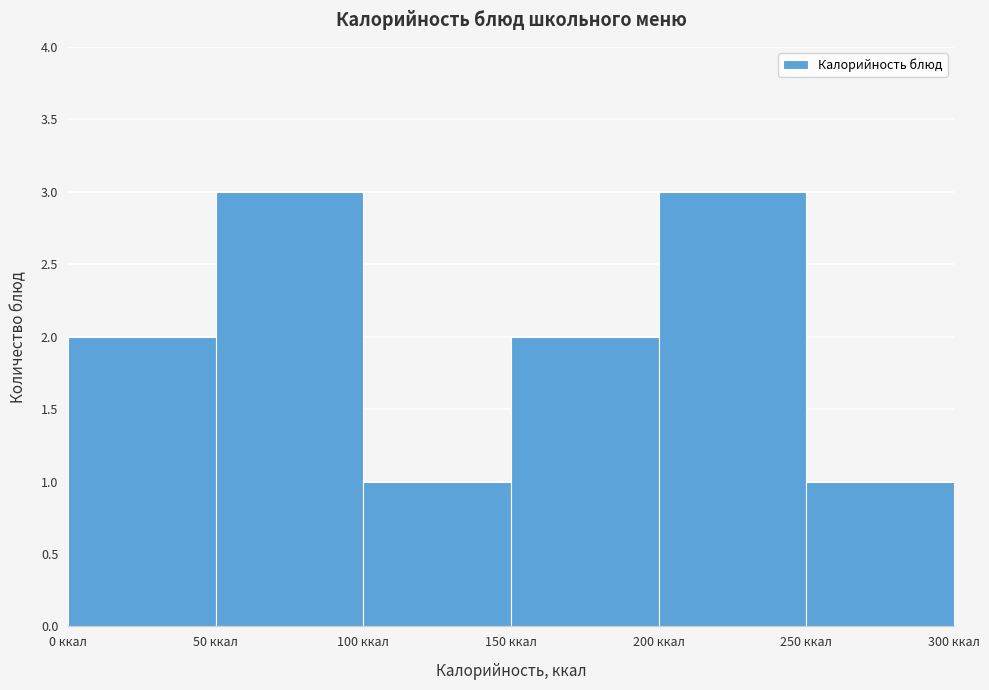

Reading left to right, transcribe this chart: for each bar, give the range it covers on the x-axis and its height. The values are not printed on the chart, so give them approximately, as read against the axis.

0 to 50: 2
50 to 100: 3
100 to 150: 1
150 to 200: 2
200 to 250: 3
250 to 300: 1